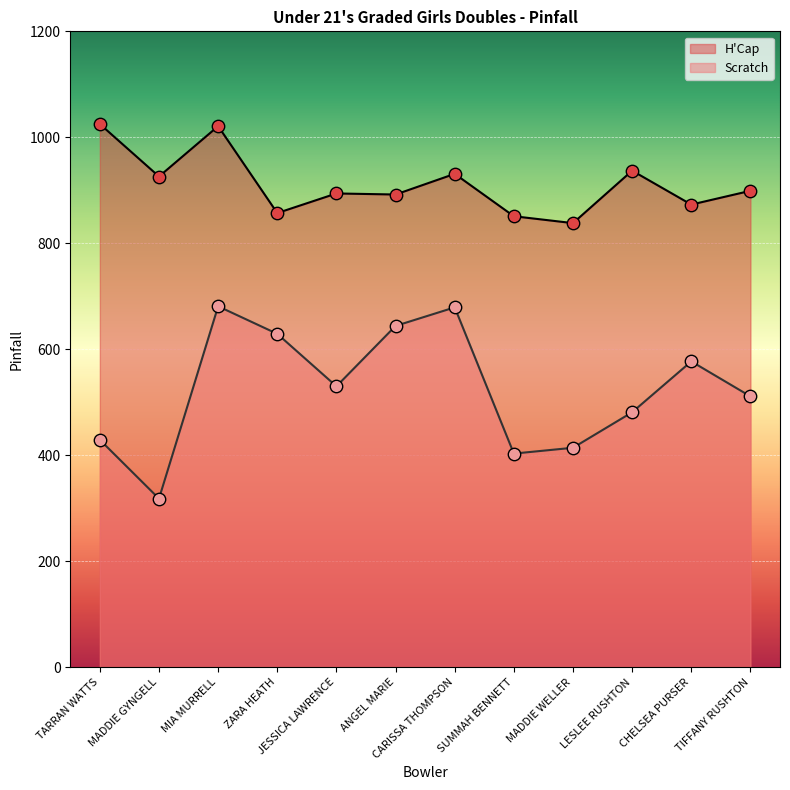

Which series has the widest spread of Y values?

Scratch